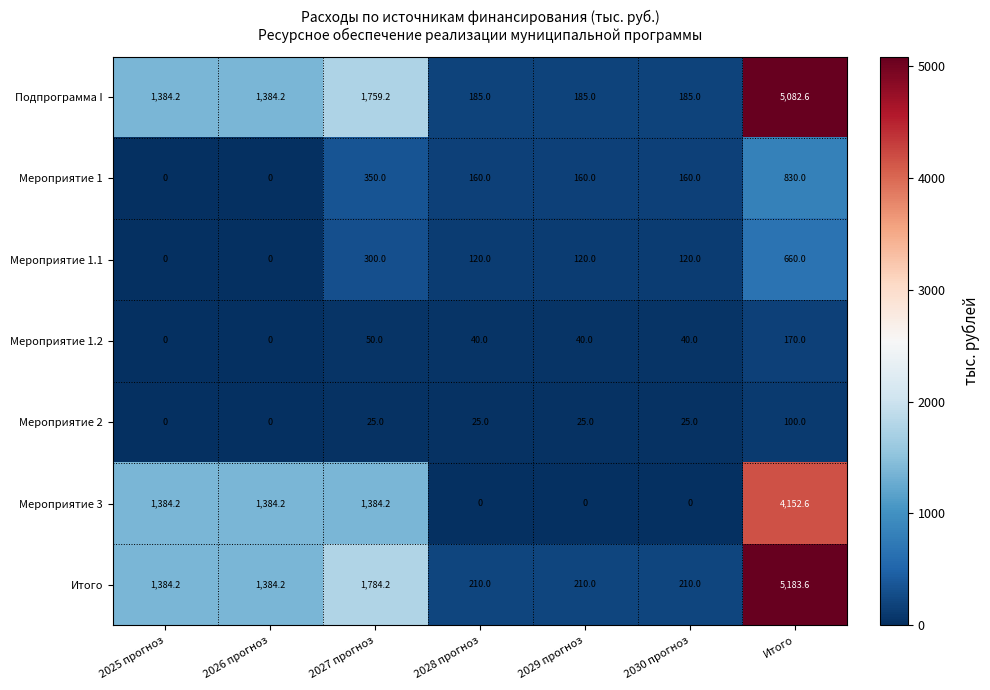

How many categories are shown in the chart?

7